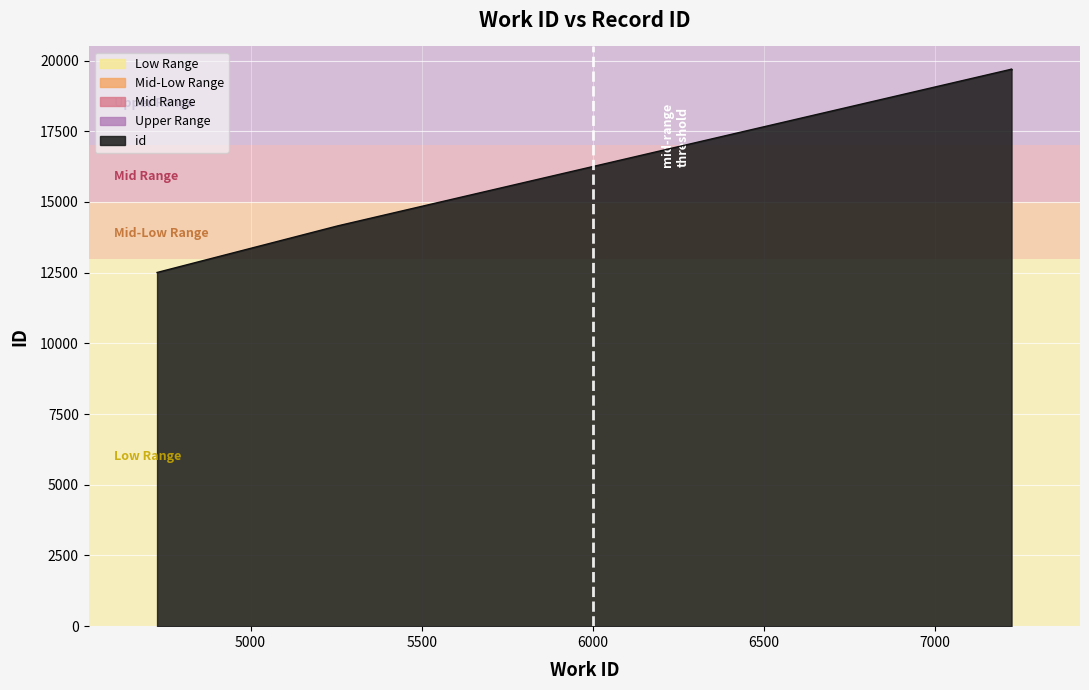

Reading left to right, transcribe all the data shown in this chart.

12507	14156	19696	19697